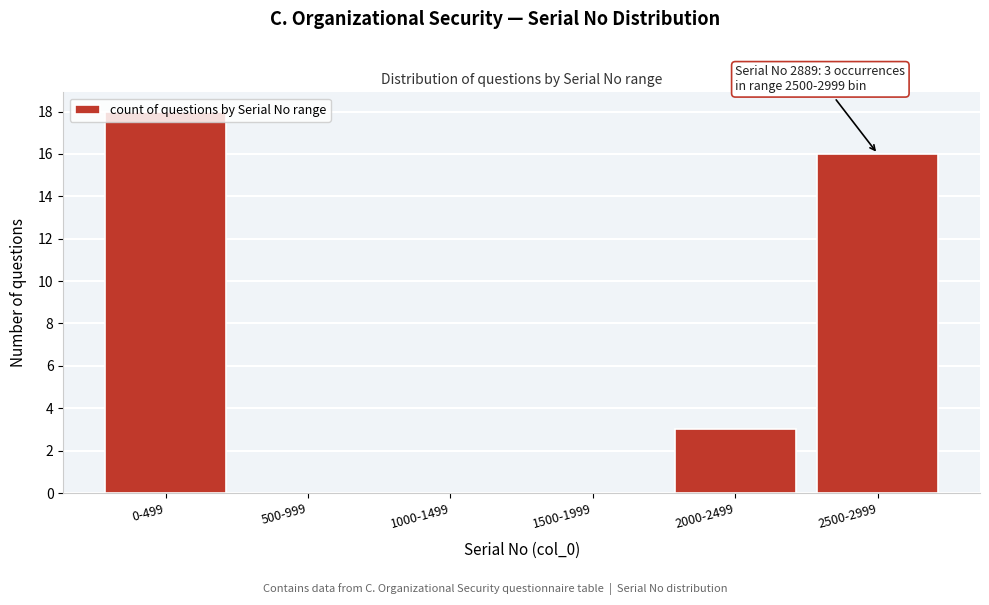

At which label is the value closest to 9?

2000-2499